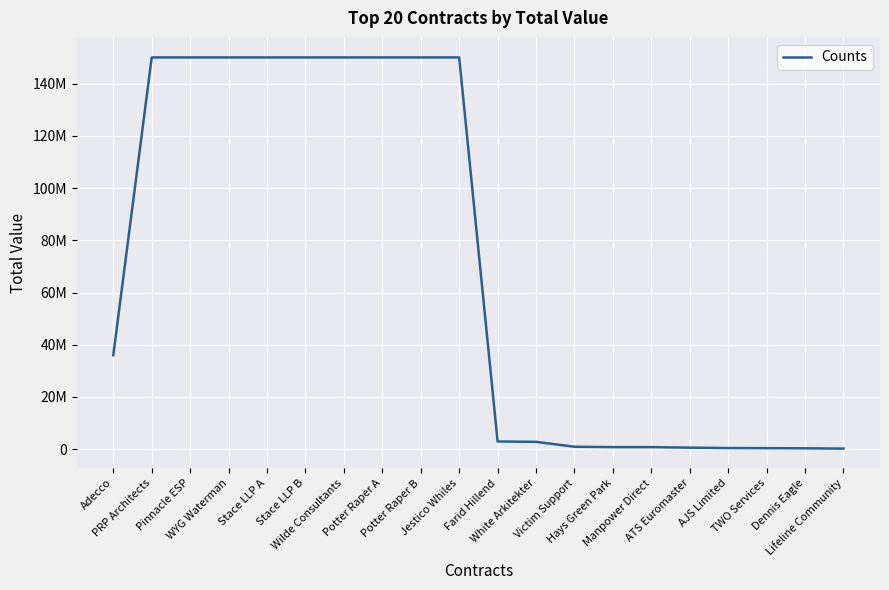

Does the chart have visible grid lines?

Yes